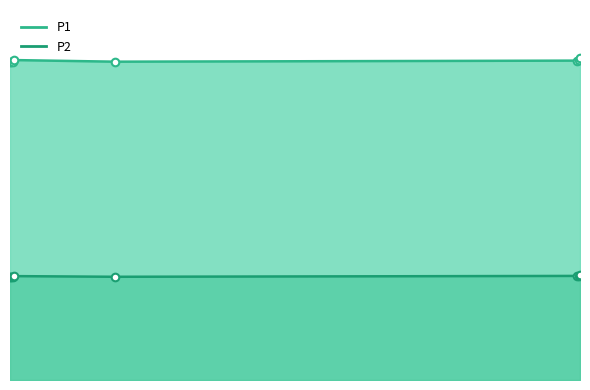

What are all the series names shown in the legend?

P1, P2